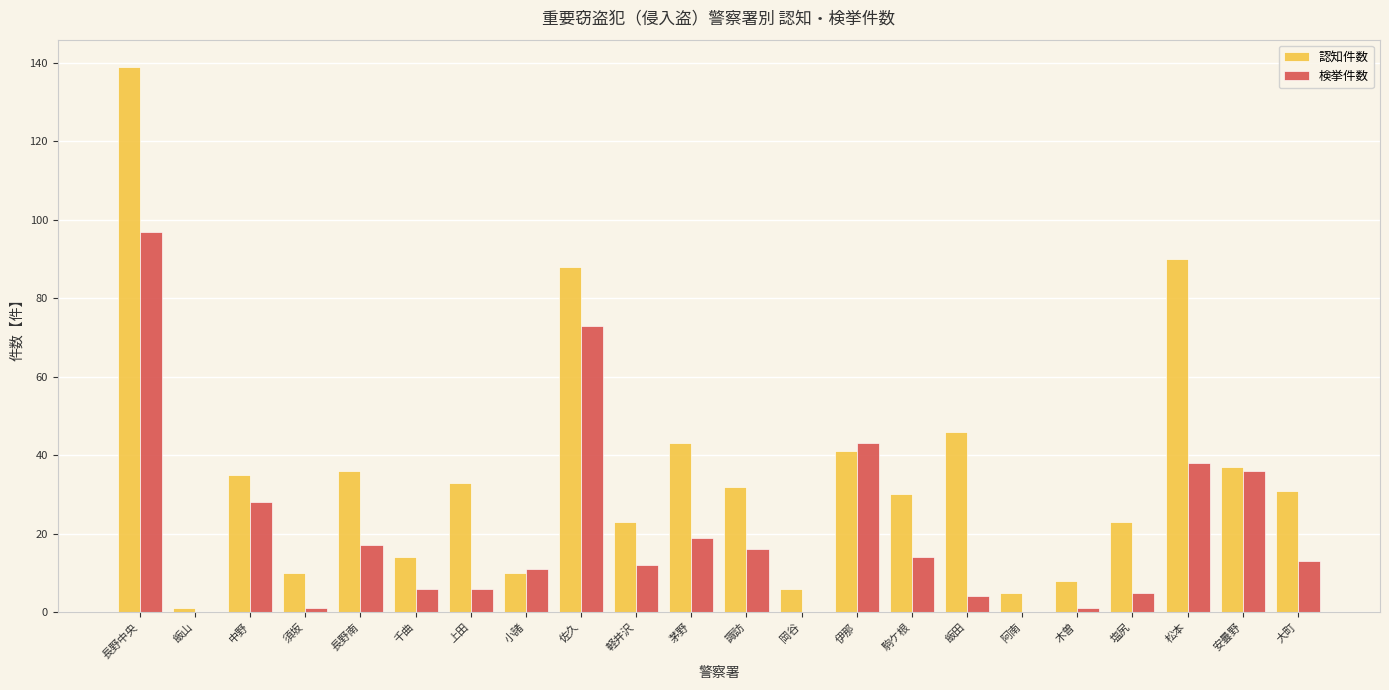

Which series changed the most between 軽井沢 and 岡谷?

認知件数